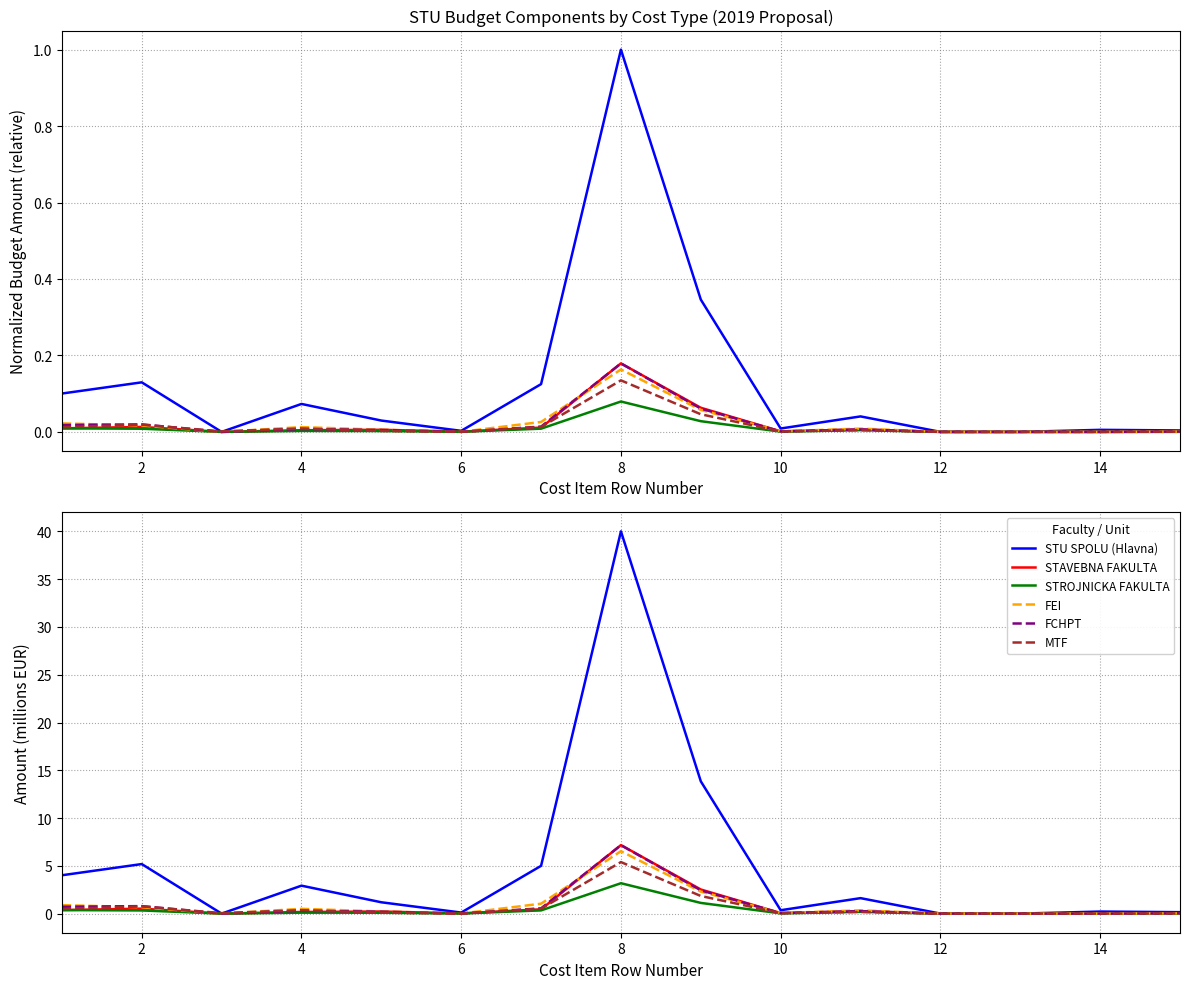

At how many categories does at least one series exceed 4?

5